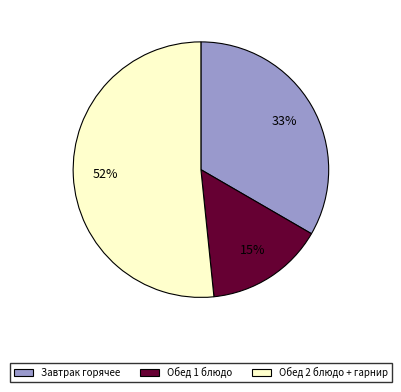

Which has a higher value, Обед 2 блюдо + гарнир or Обед 1 блюдо?

Обед 2 блюдо + гарнир